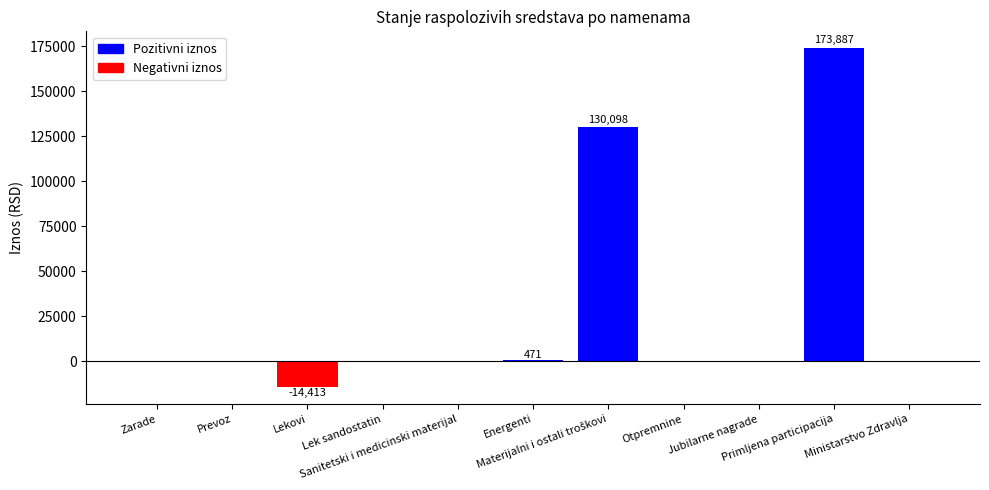

The value at Sanitetski i medicinski materijal is 0.0. True or false?

True